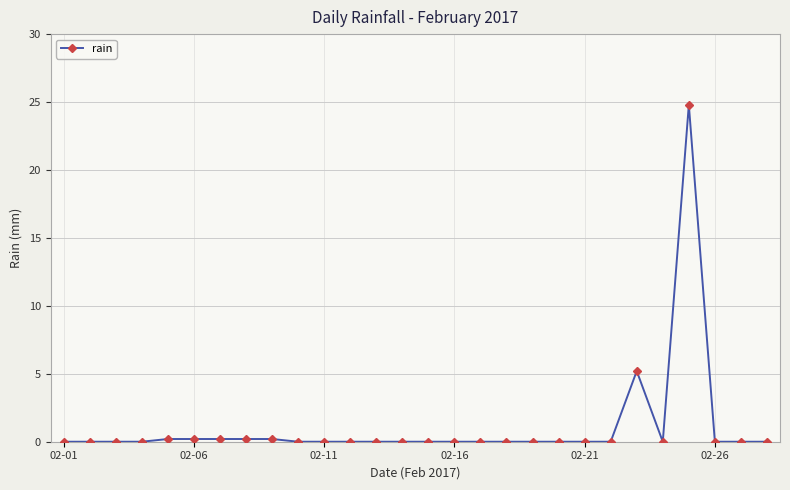

What is the sum of all values?

31.0